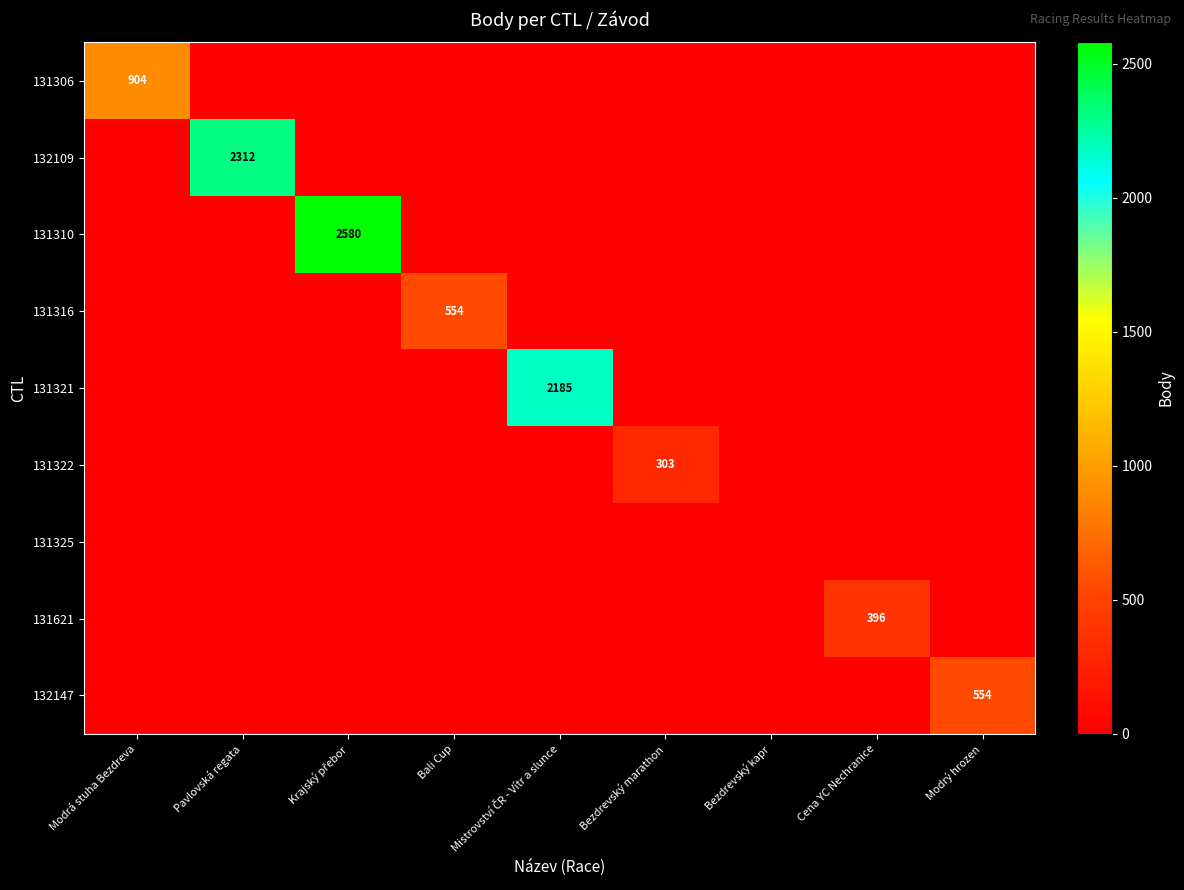

The 132147 series shows 304 at Modrý hrozen. True or false?

False